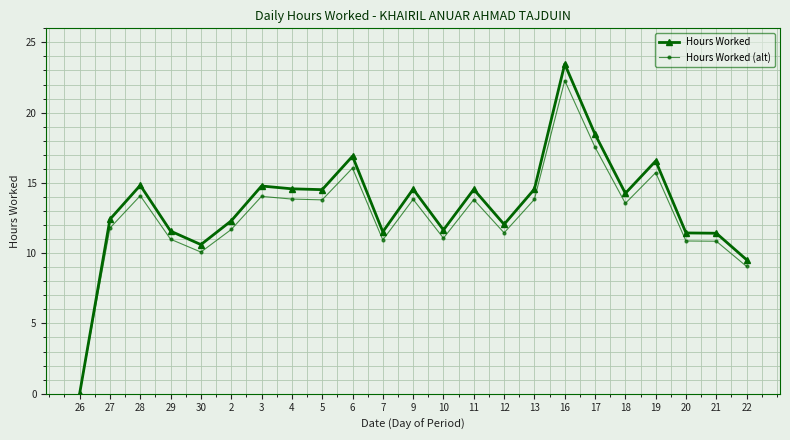

Is this an area chart (filled region under the line)?

No